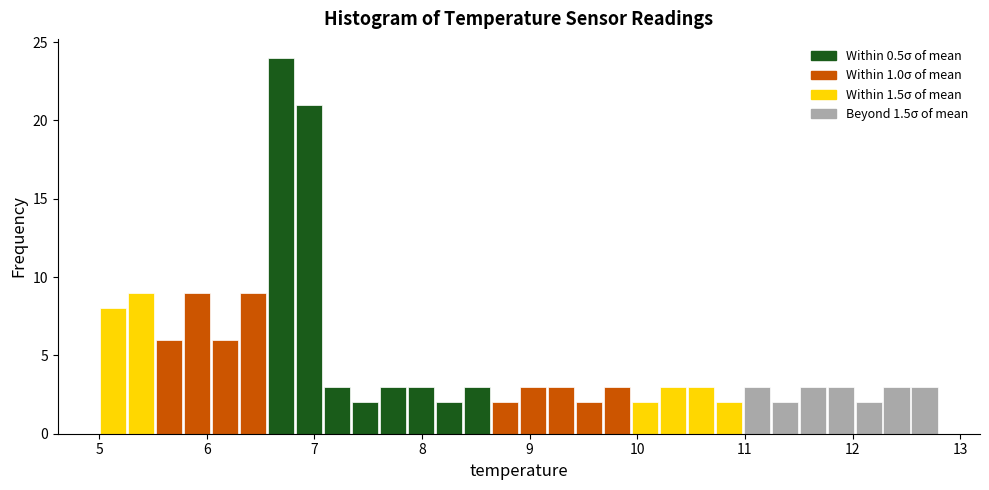

Around what value on the x-axis is the tallest bar? Give the approximate position of its centre, as read against the axis.

6.7